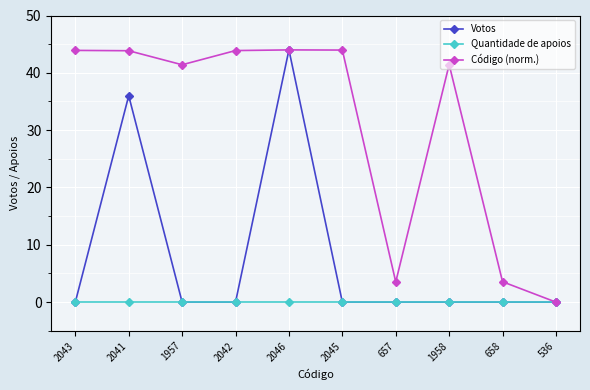

What is the spread (max minus min) of values at 1958?

41.4